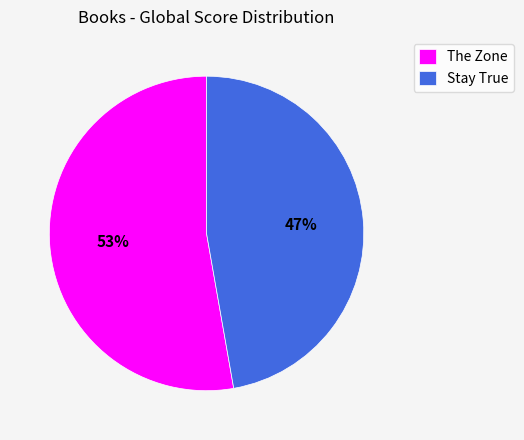

To the nearest percent, what is the combined percentage of The Zone and Stay True?

100%